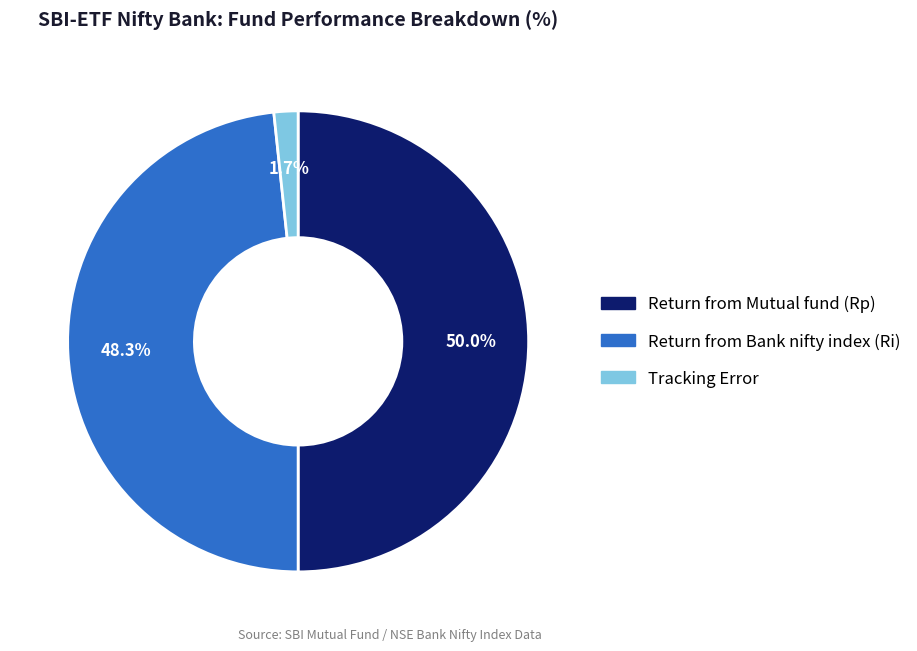

How many slices are in this pie chart?

3